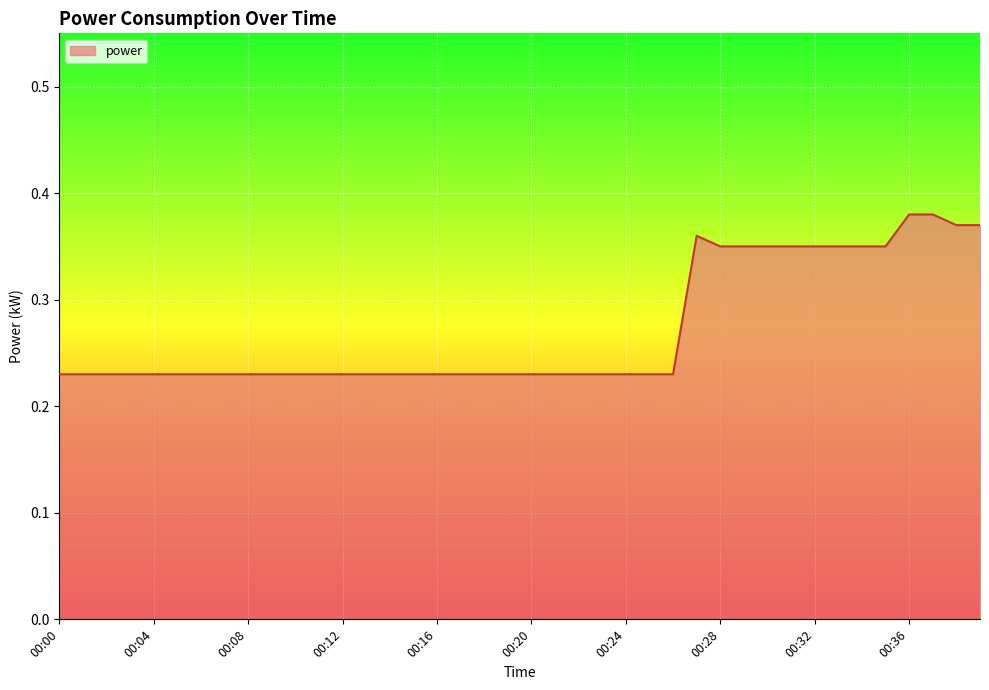

What is the maximum value shown in the chart?

0.4